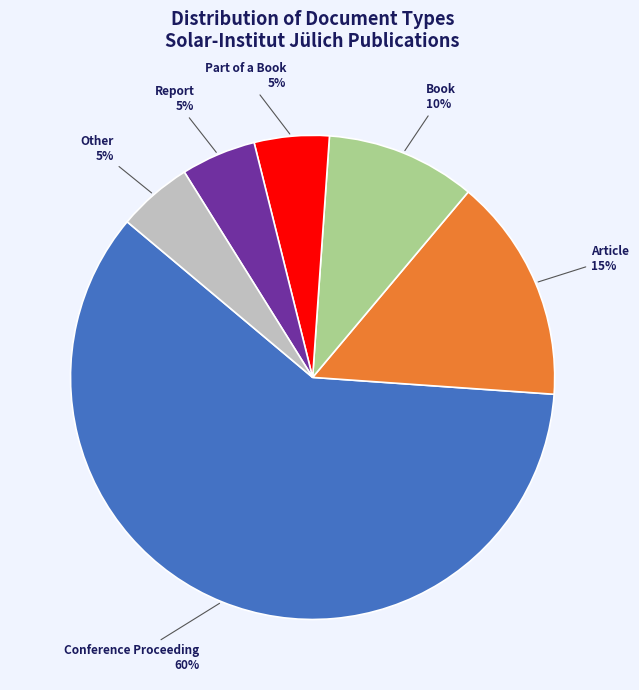

To the nearest percent, what percentage of the pie is Report?

5%